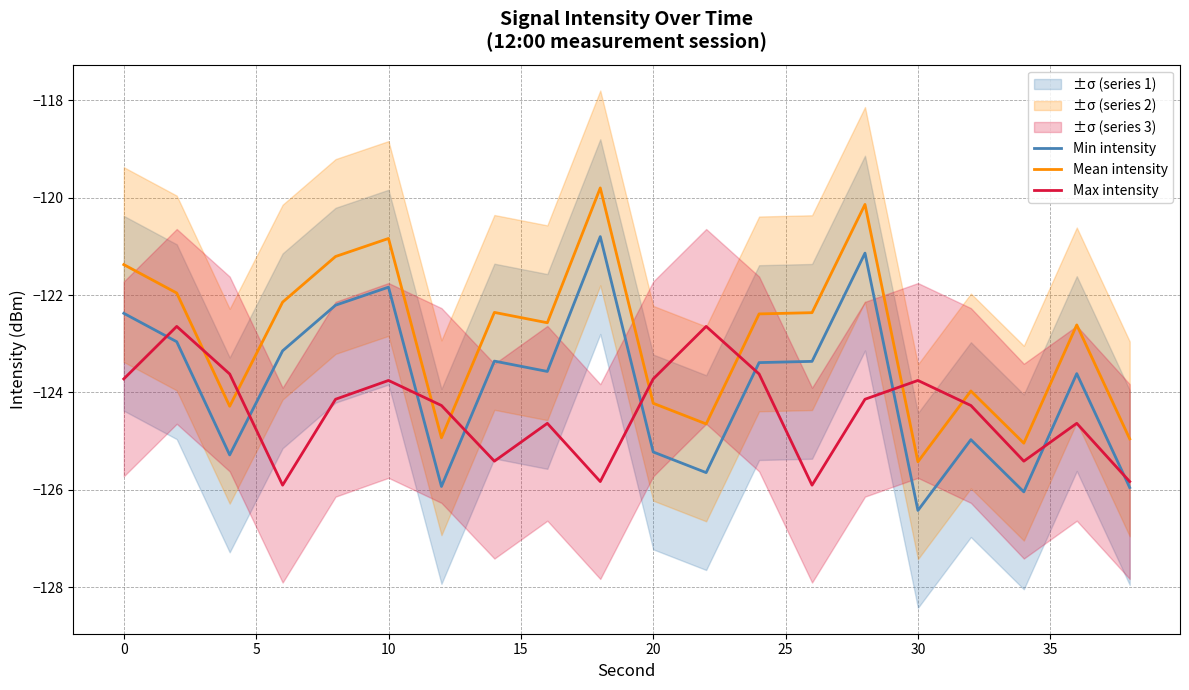

How many interior local valleys does the Min intensity series have?

6